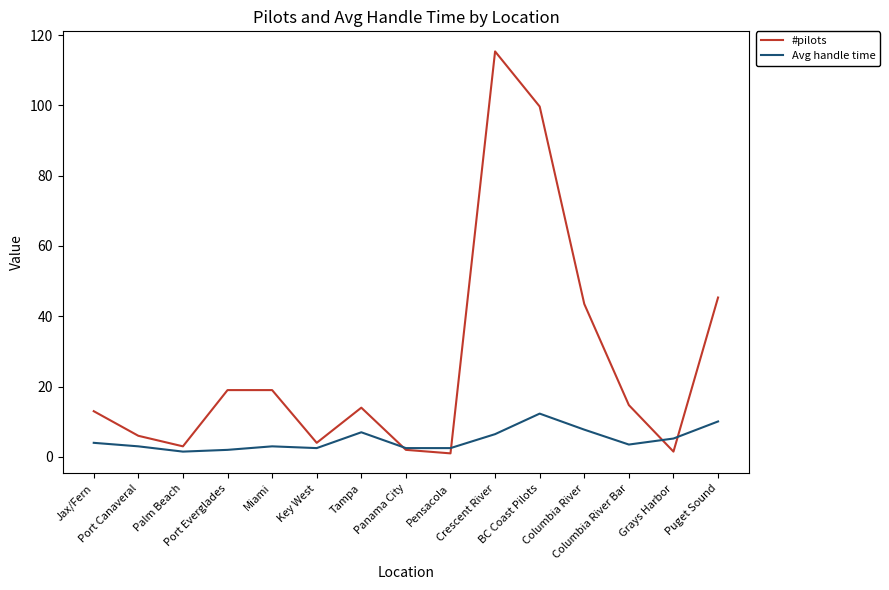

True or false: Avg handle time has a value of 2.5 at Pensacola.

True